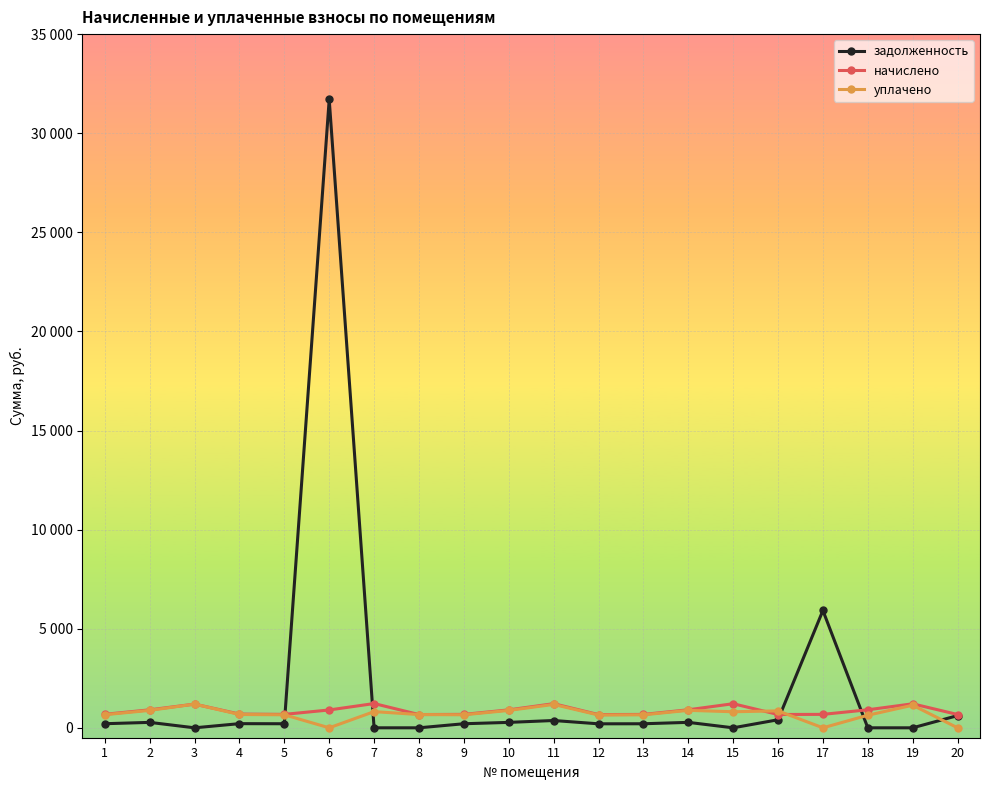

At which label does задолженность reach its peak?

6